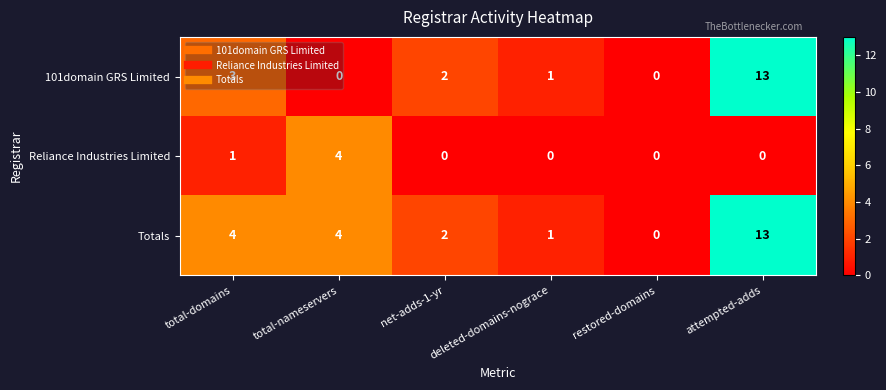

The value of Totals at net-adds-1-yr is 3. True or false?

False